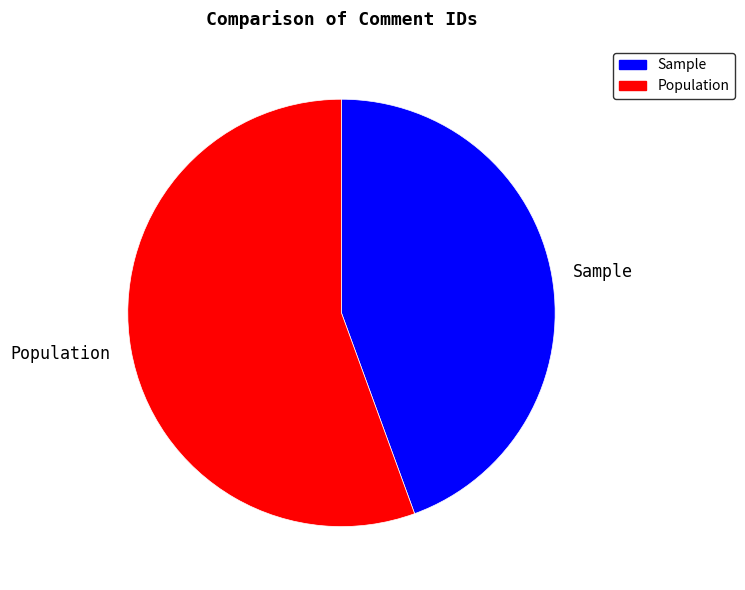

Rank the categories by value from highest to lowest.

Population, Sample